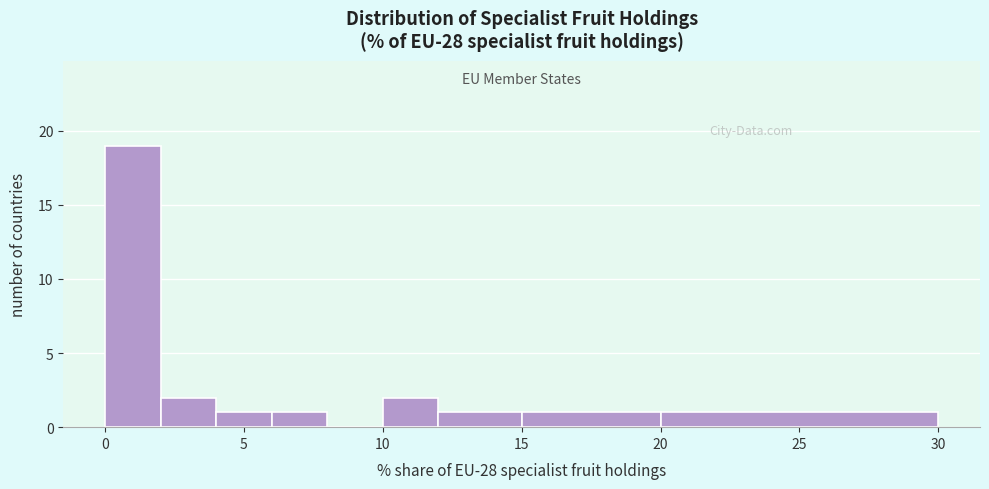

What is the height of the bar covering 2 to 4 on the x-axis? The values are not printed on the chart, so give them approximately, as read against the axis.

2